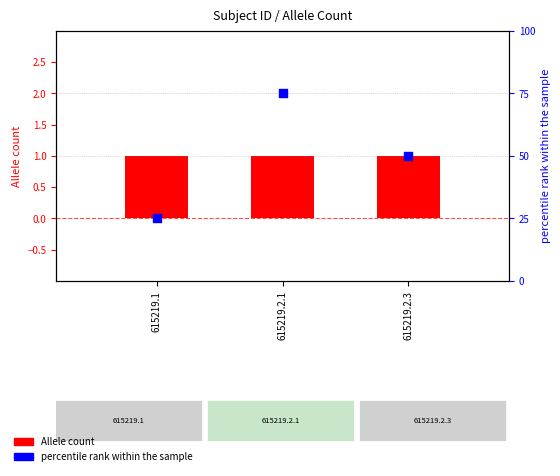

Which series contains the lowest Y value?

Allele count